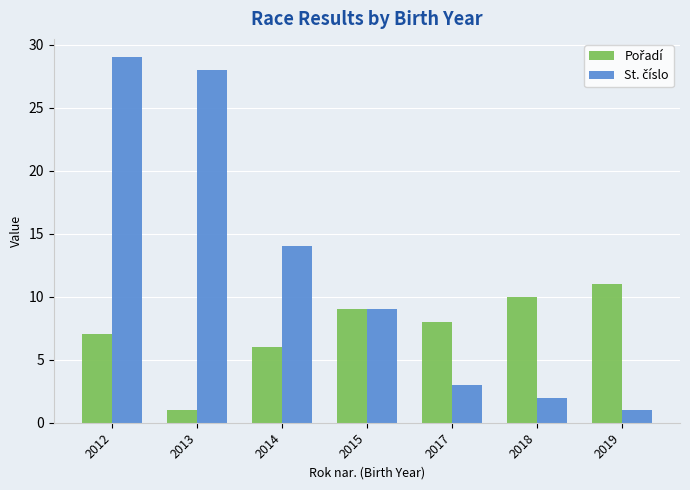

What is the greatest value displayed?

29